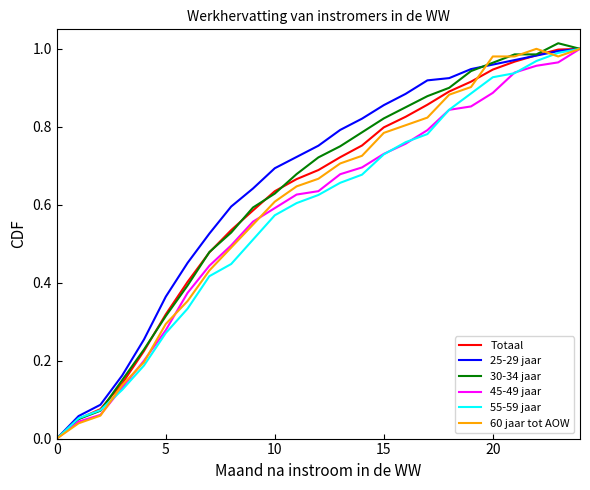

What are all the series names shown in the legend?

Totaal, 25-29 jaar, 30-34 jaar, 45-49 jaar, 55-59 jaar, 60 jaar tot AOW